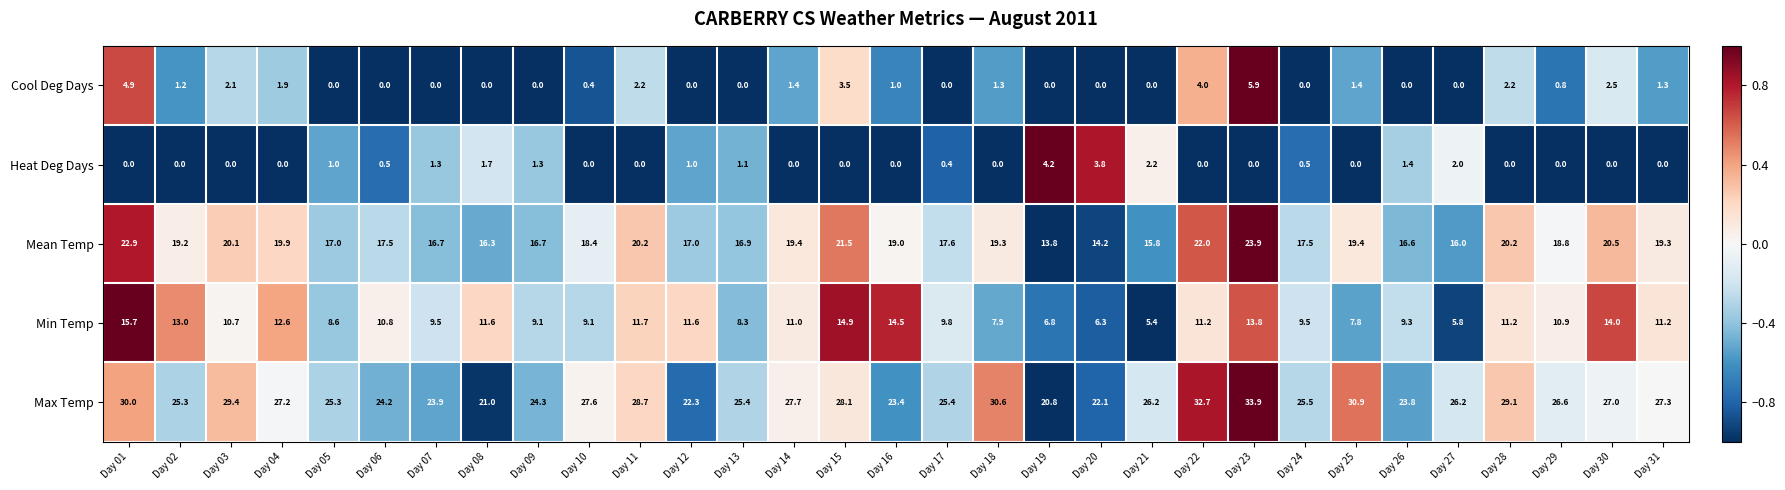

At which label does Min Temp reach its peak?

Day 01